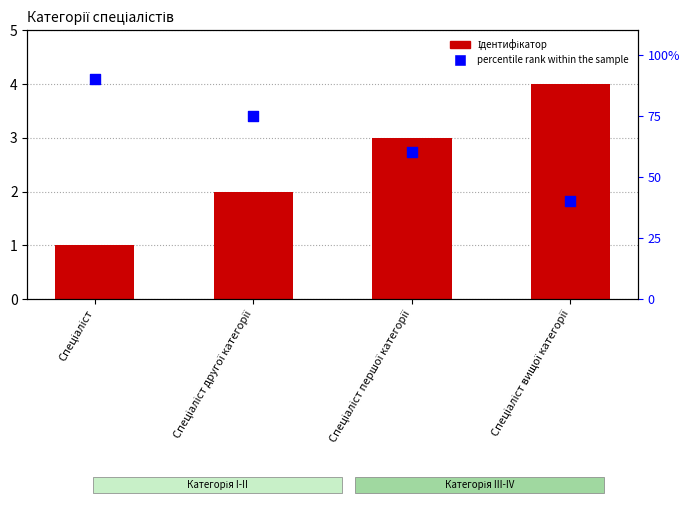

What are all the series names shown in the legend?

Ідентифікатор, percentile rank within the sample